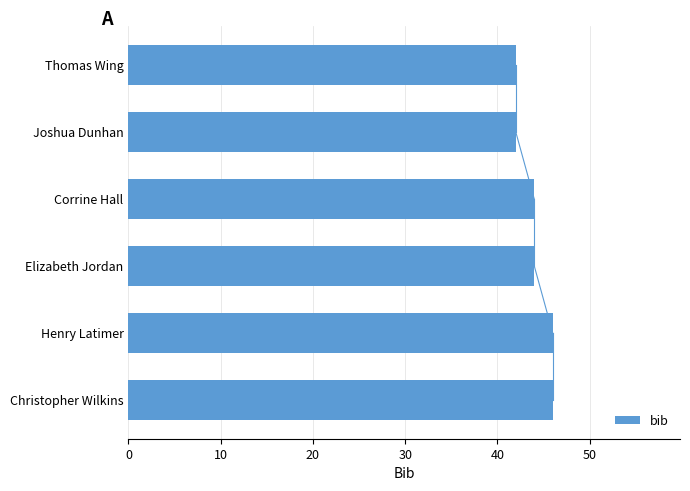

Reading top to bottom, extract all data points from this chart.

Thomas Wing=42	Joshua Dunhan=42	Corrine Hall=44	Elizabeth Jordan=44	Henry Latimer=46	Christopher Wilkins=46